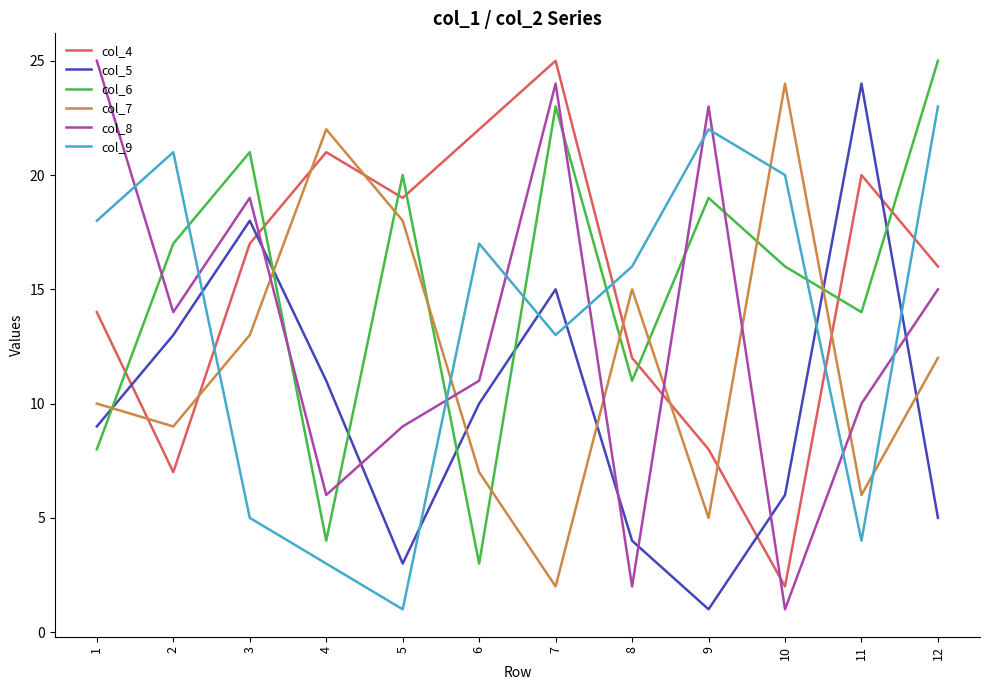

What is the greatest value displayed?

25